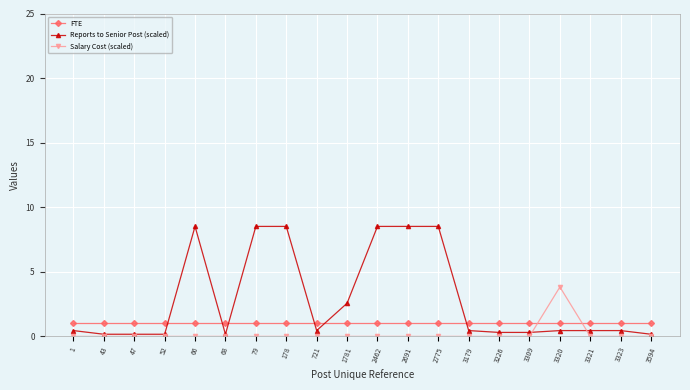

Rank the series at 3226 from highest to lowest value.

FTE, Reports to Senior Post (scaled), Salary Cost (scaled)